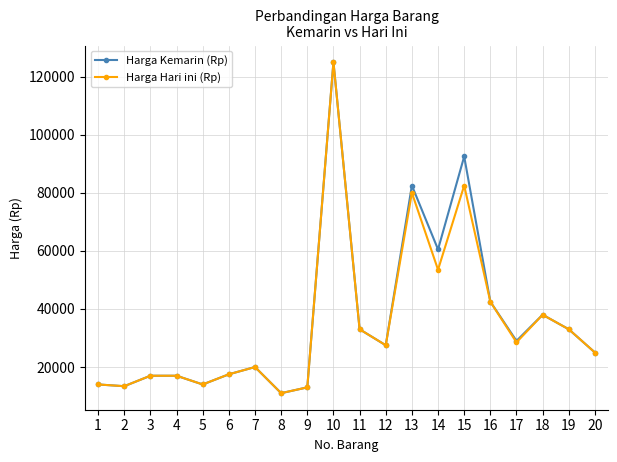

Is the value of Harga Kemarin (Rp) at 12 greater than the value of Harga Hari ini (Rp) at 9?

Yes